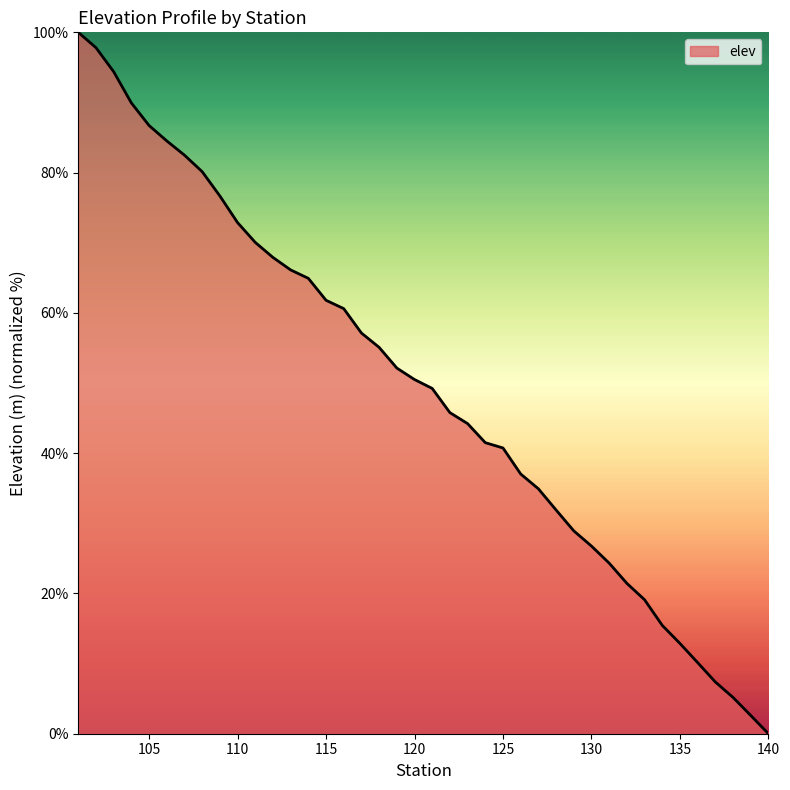

Reading left to right, transcribe all the data shown in this chart.

100.0	97.8	94.4	89.9	86.7	84.5	82.5	80.1	76.7	72.9	70.1	67.9	66.1	64.9	61.8	60.6	57.1	55.1	52.1	50.5	49.2	45.8	44.2	41.5	40.7	37.0	34.9	31.9	28.9	26.8	24.3	21.4	19.1	15.4	12.9	10.1	7.4	5.2	2.6	0.0